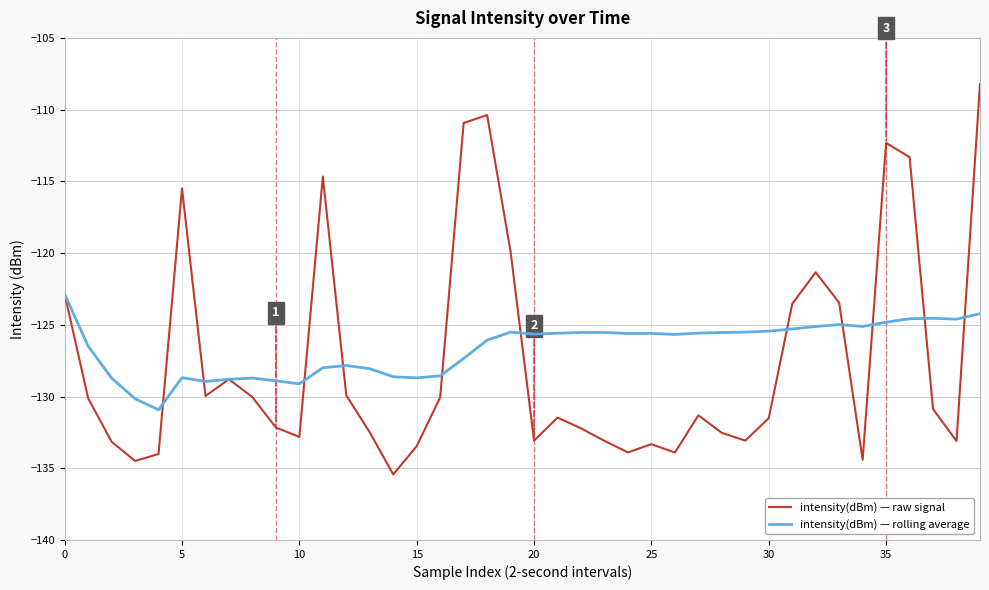

Is this an area chart (filled region under the line)?

No